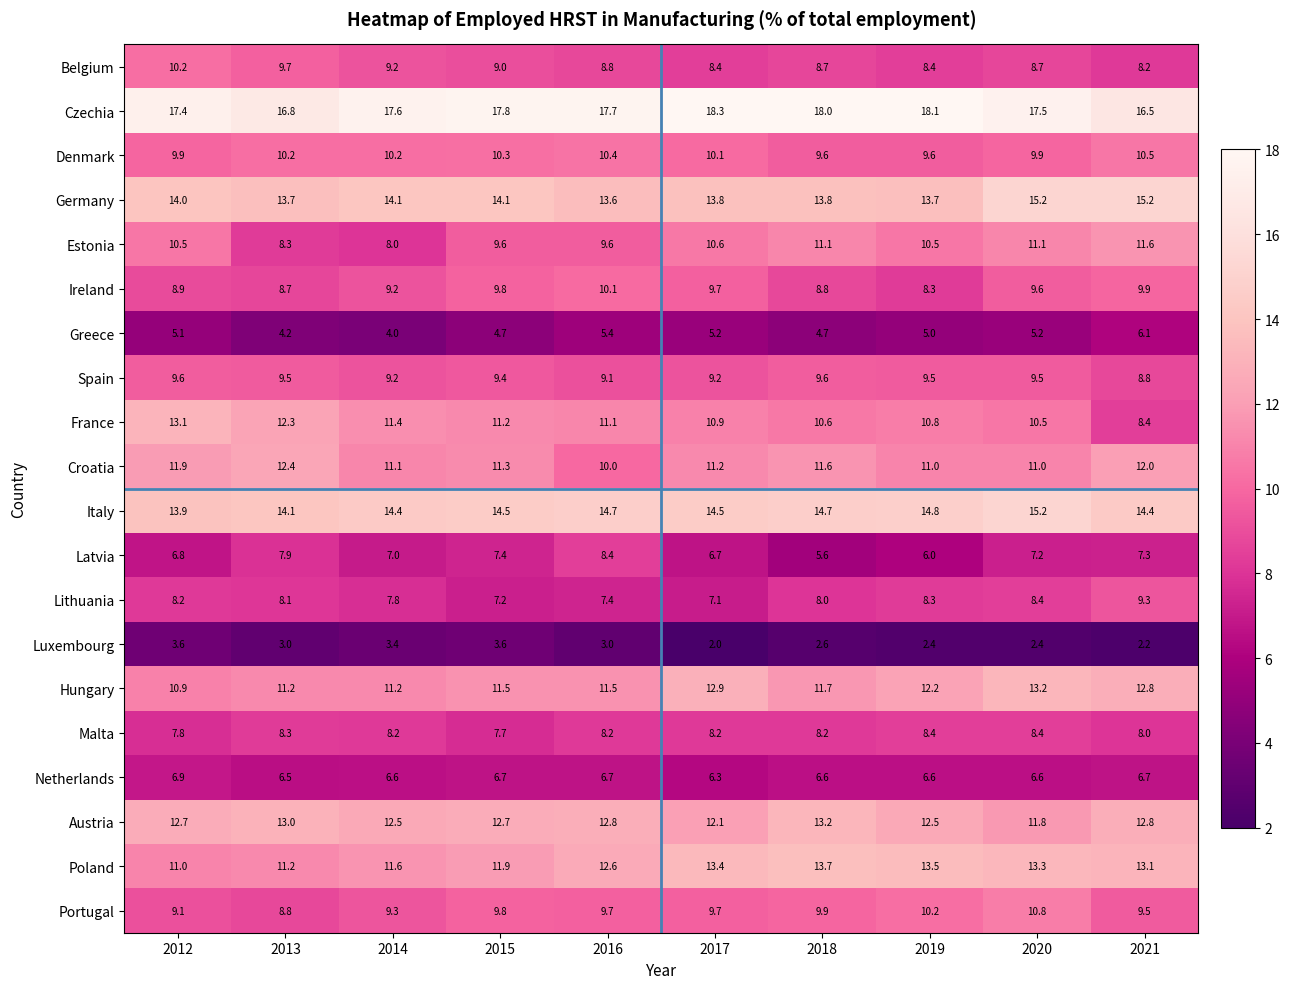

True or false: Denmark has a value of 13.4 at 2018.

False